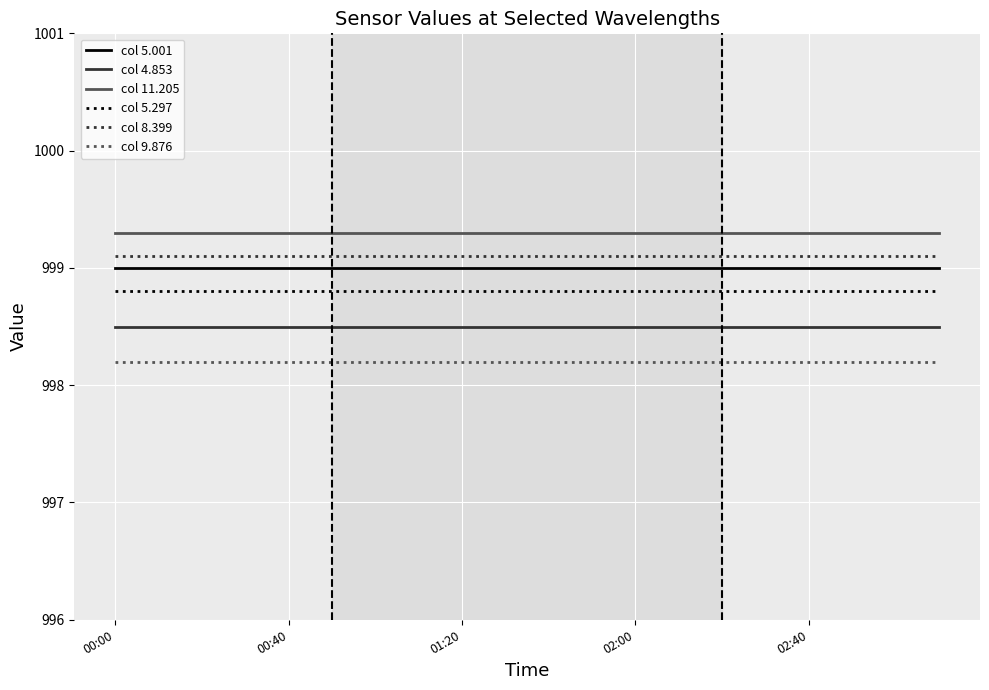

What is the maximum value for col 5.001?

999.0